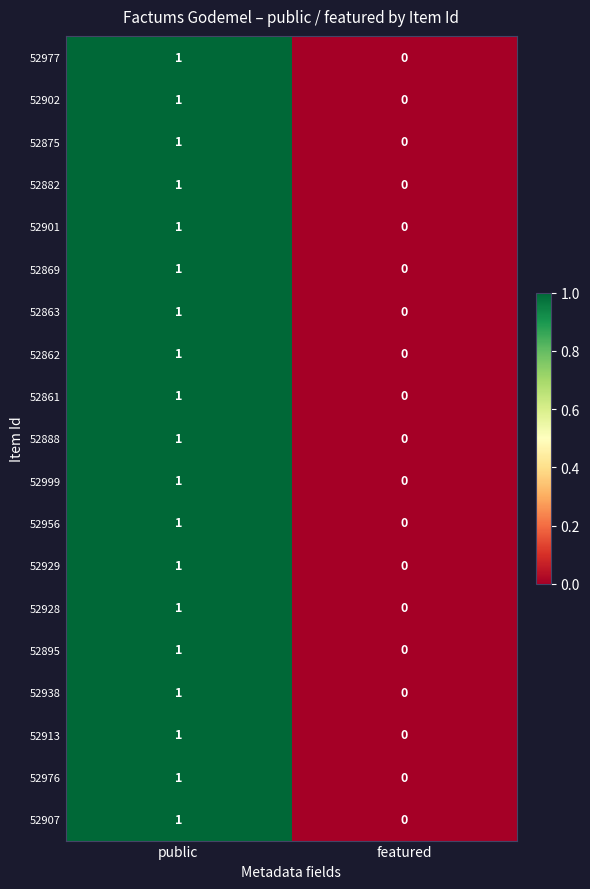

What is the total value across all series at public?

19